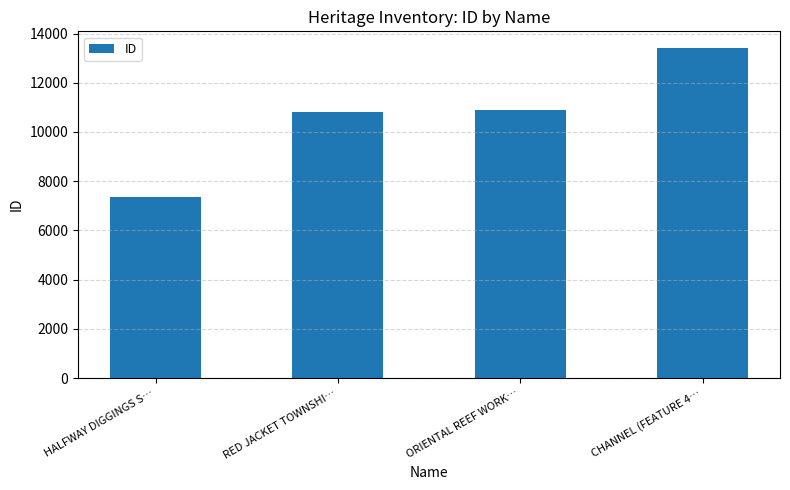

Reading left to right, transcribe all the data shown in this chart.

7348	10794	10910	13419